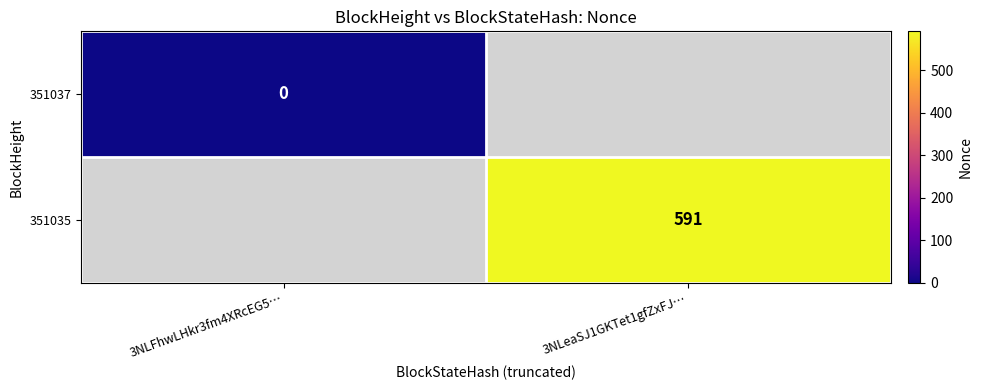

At which label does 351037 reach its minimum?

3NLFhwLHkr3fm4XRcEG5…